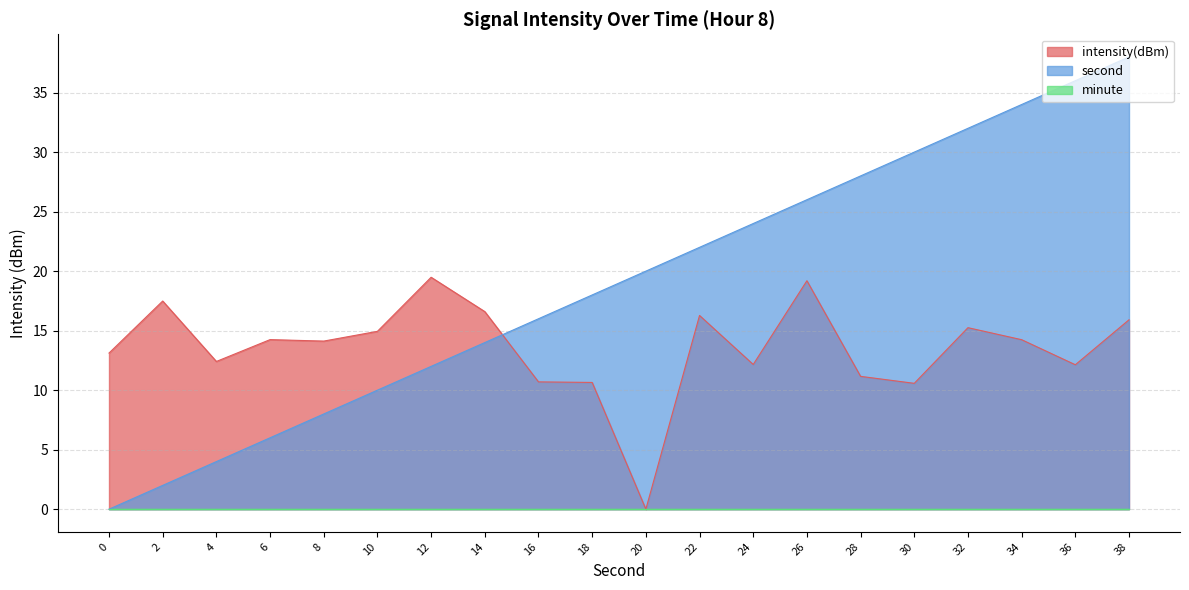

List the labels in order of second value, smallest first.

0, 2, 4, 6, 8, 10, 12, 14, 16, 18, 20, 22, 24, 26, 28, 30, 32, 34, 36, 38